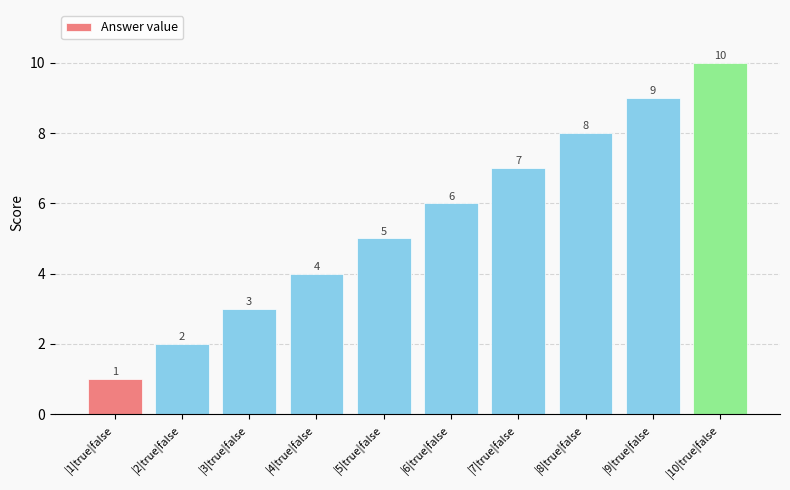

Reading left to right, transcribe all the data shown in this chart.

|1|true|false=1	|2|true|false=2	|3|true|false=3	|4|true|false=4	|5|true|false=5	|6|true|false=6	|7|true|false=7	|8|true|false=8	|9|true|false=9	|10|true|false=10